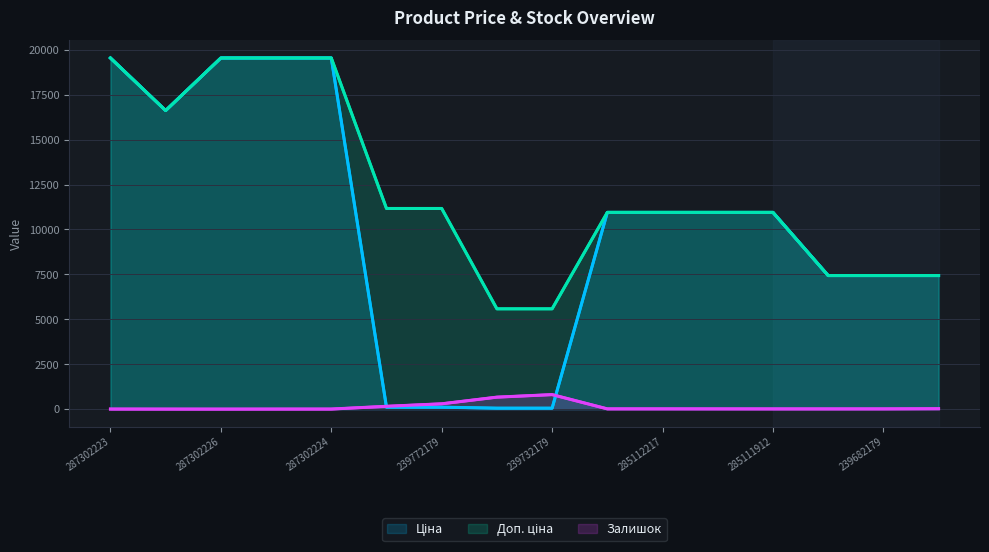

Which series has the largest range (max minus min)?

Ціна